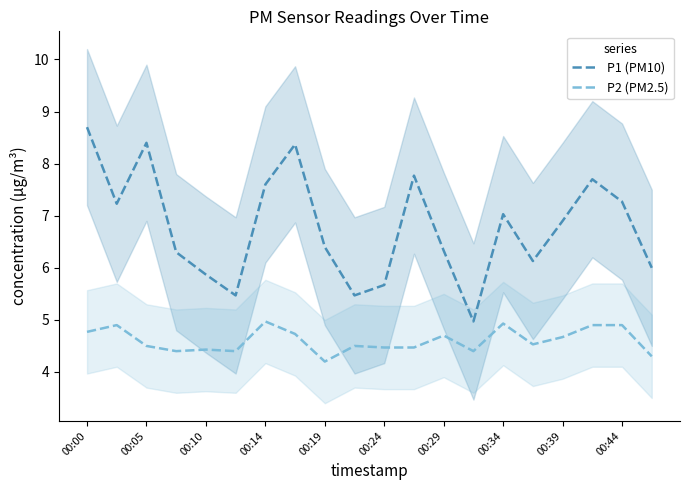

How many data points in P1 (PM10) are above 6?

14